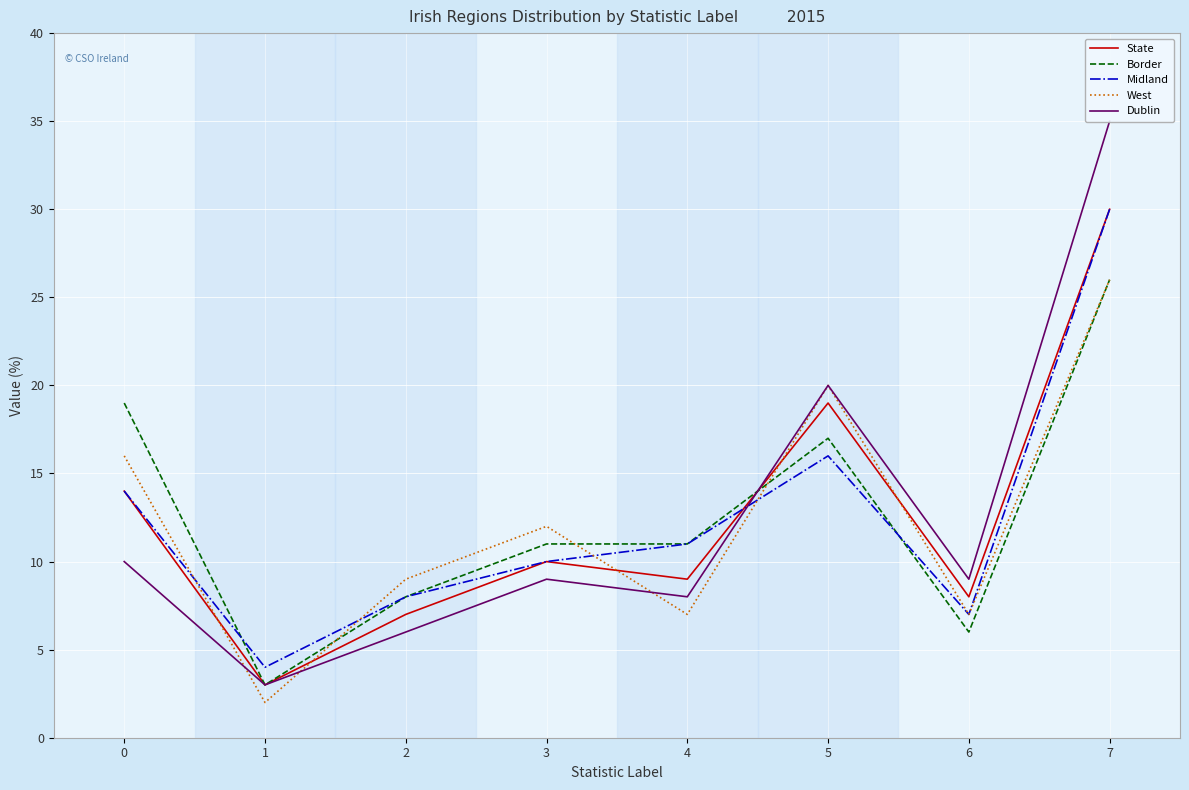

Reading left to right, list all the values displayed in this chart.

State: 14	3	7	10	9	19	8	30
Border: 19	3	8	11	11	17	6	26
Midland: 14	4	8	10	11	16	7	30
West: 16	2	9	12	7	20	7	26
Dublin: 10	3	6	9	8	20	9	35